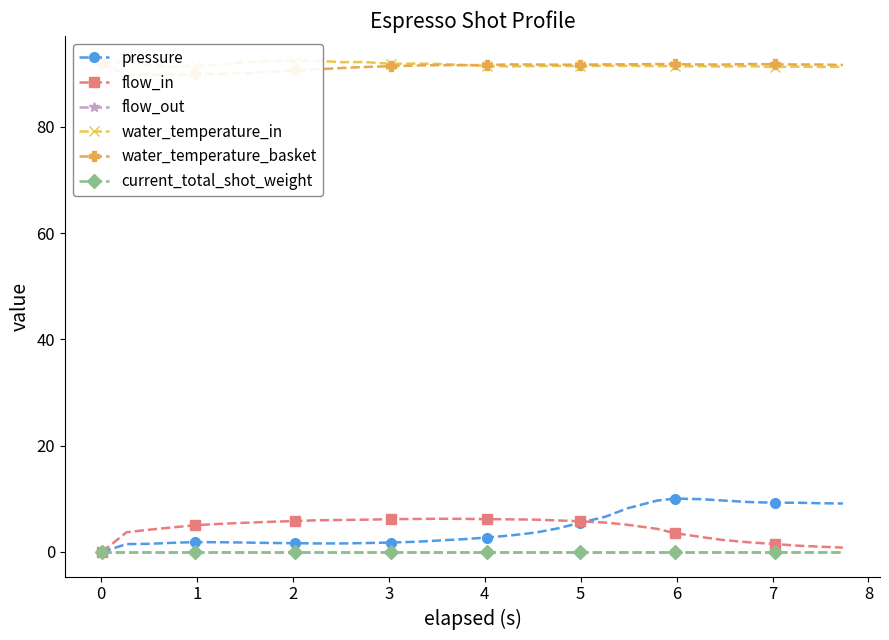

What is the maximum value shown in the chart?

92.4